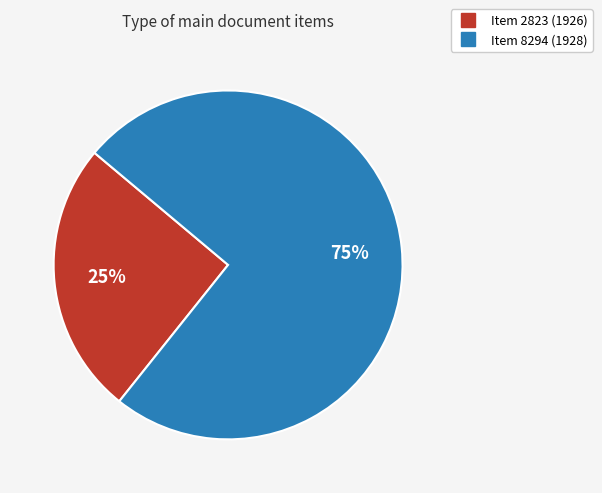

How many slices are in this pie chart?

2